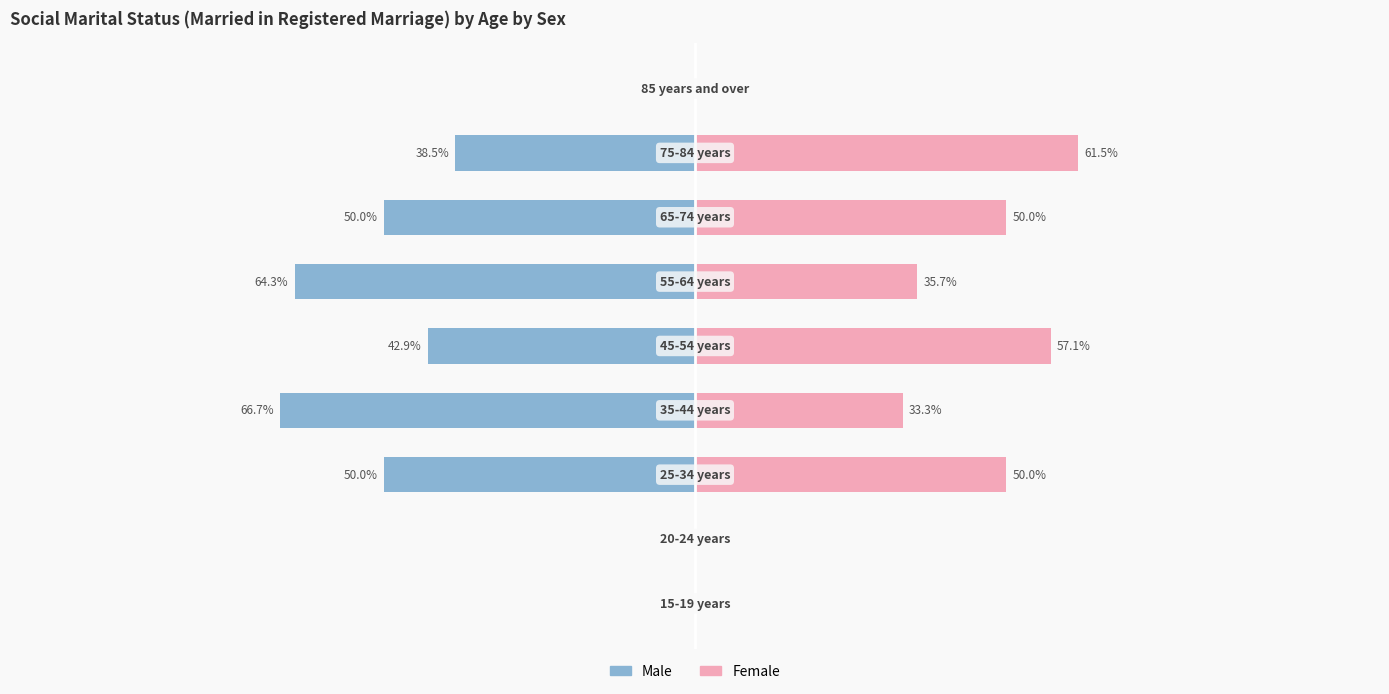

What is the value of the Male bar at the 5th from the left?

-42.9